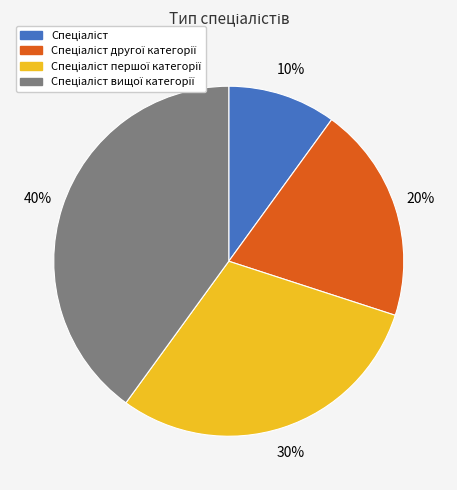

Does any single category account for the majority?

No